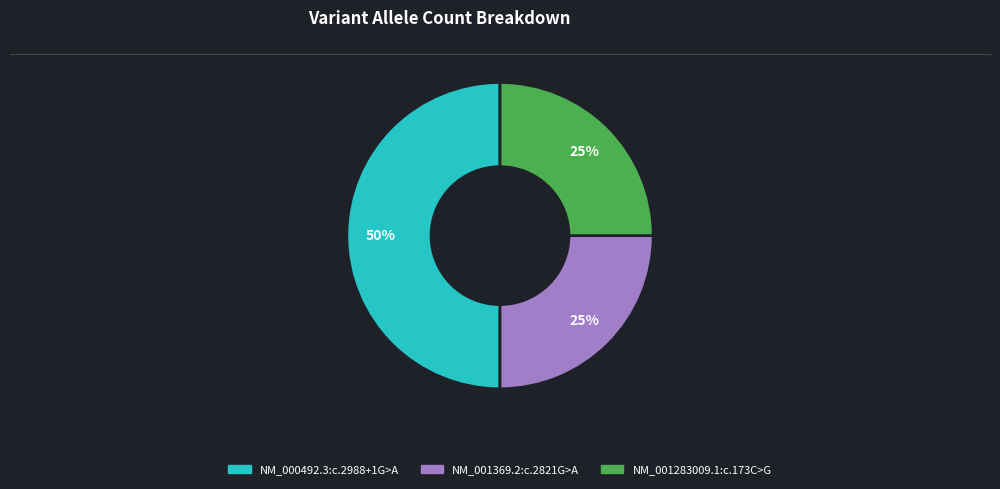

To the nearest percent, what portion does NM_001283009.1:c.173C>G represent?

25%